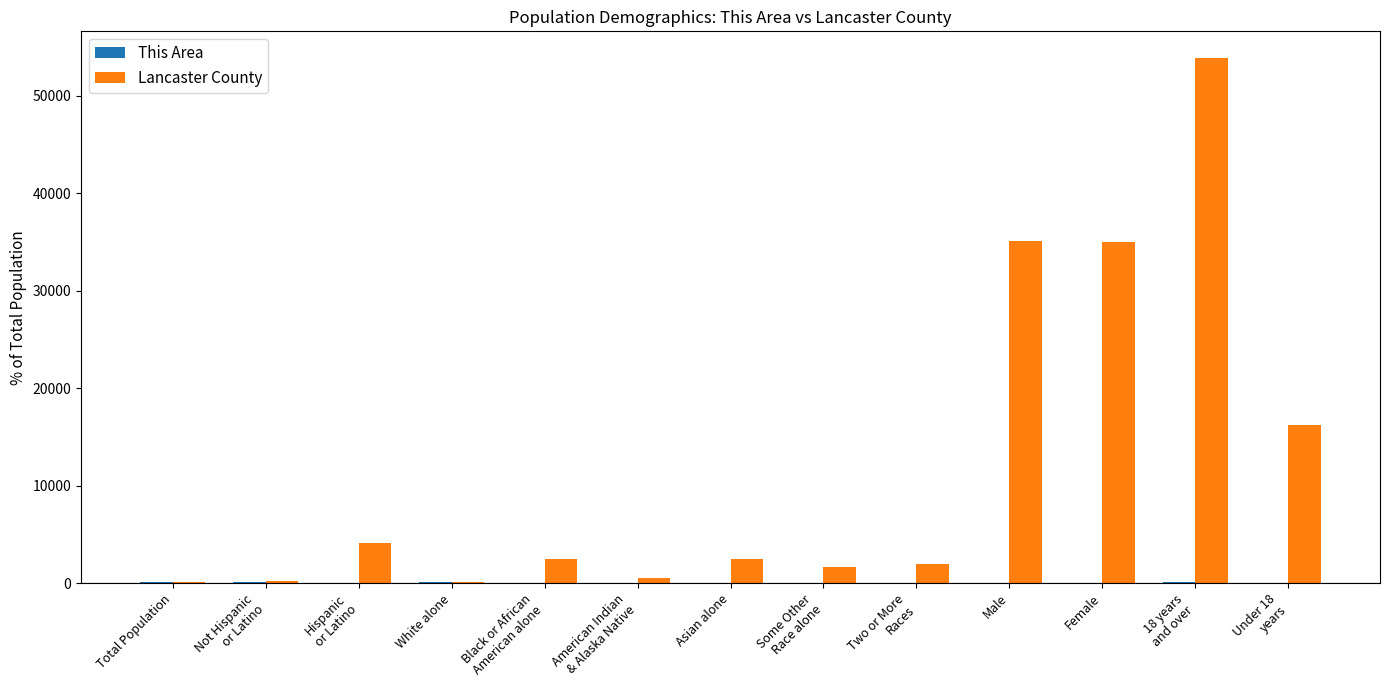

What is the sum of all Lancaster County values?

153780.1